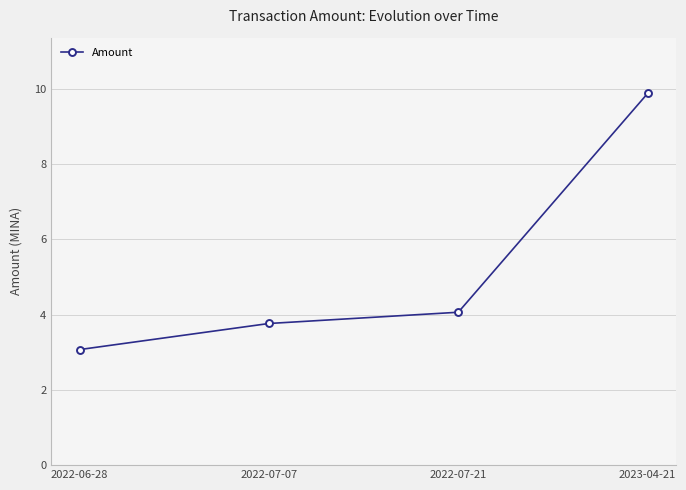

What is the maximum value shown in the chart?

9.9